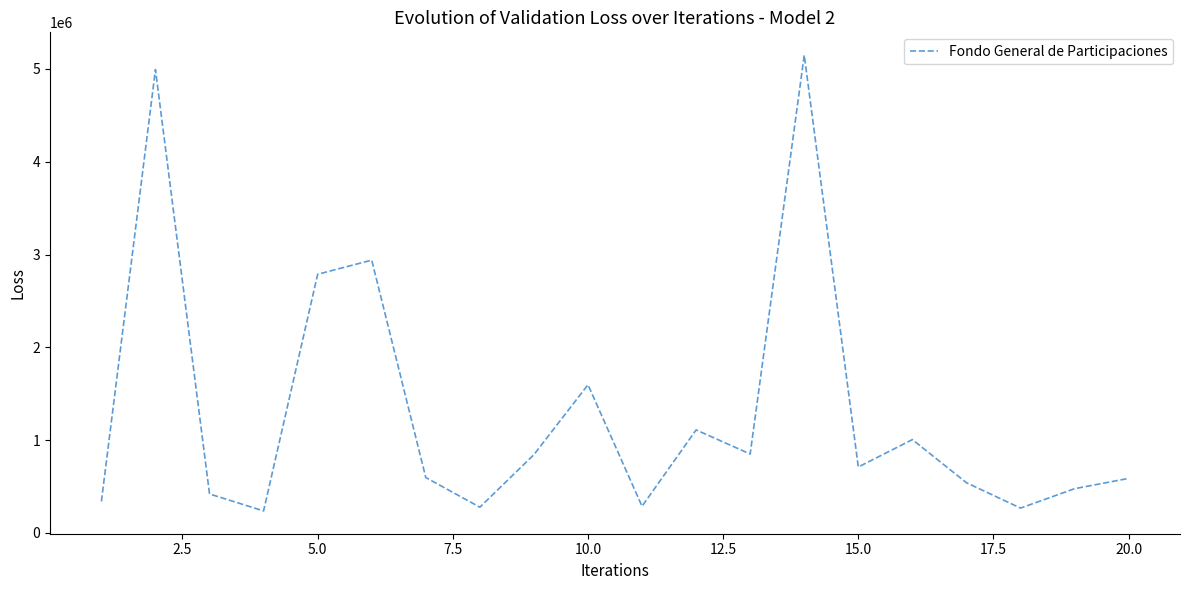

What is the difference between the second highest and minimum values?

4755838.6